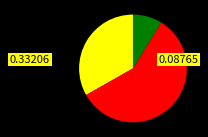

Does any single category account for the majority?

Yes